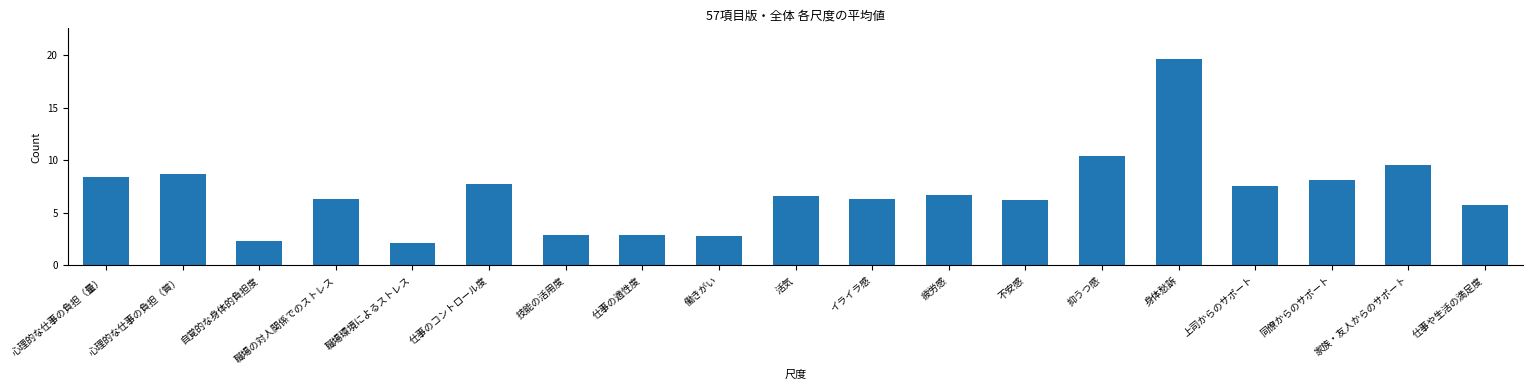

Which label corresponds to the largest value in the chart?

身体愁訴